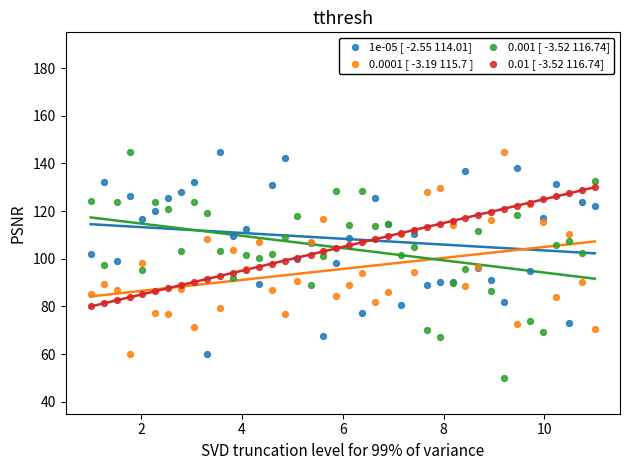

What are all the series names shown in the legend?

1e-05 [ -2.55 114.01], 0.0001 [ -3.19 115.7 ], 0.001 [ -3.52 116.74], 0.01 [ -3.52 116.74]